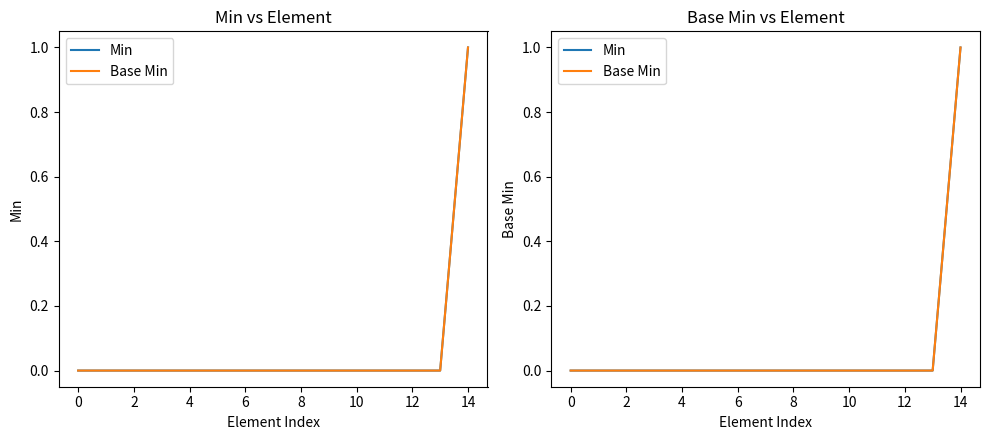

Which series has the widest spread of values?

Min